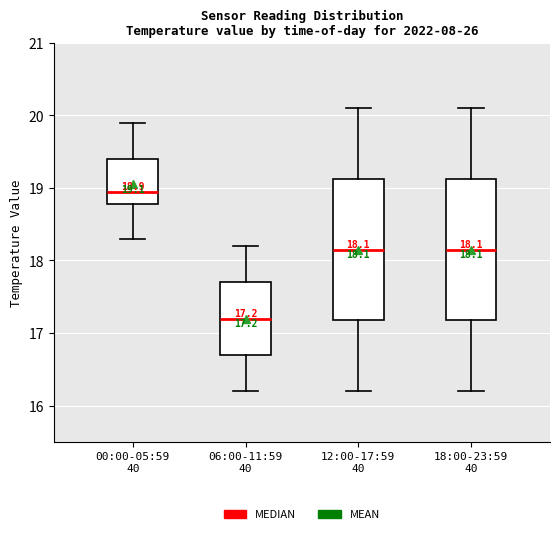

Which box's median line is the highest?

00:00-05:59 40